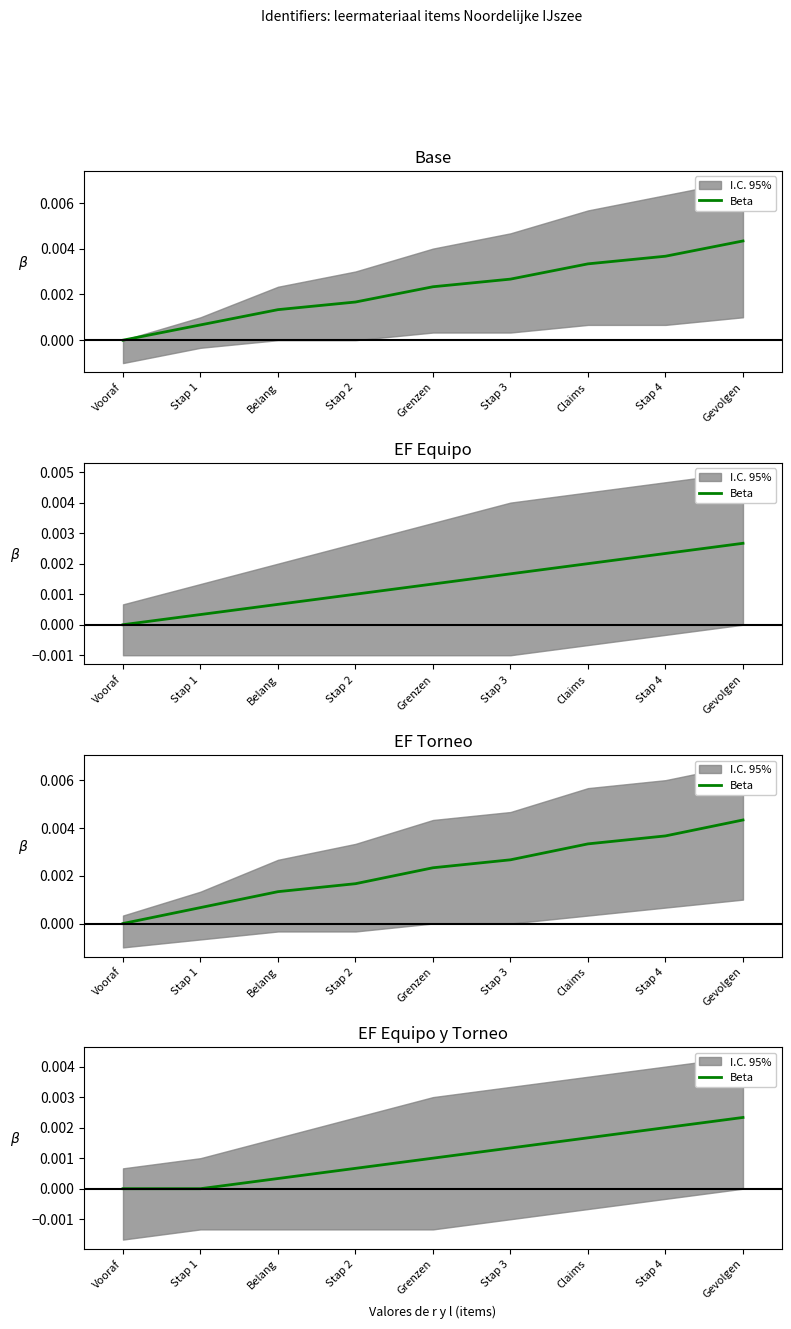

Where is the data nearest to the value 0?

Vooraf